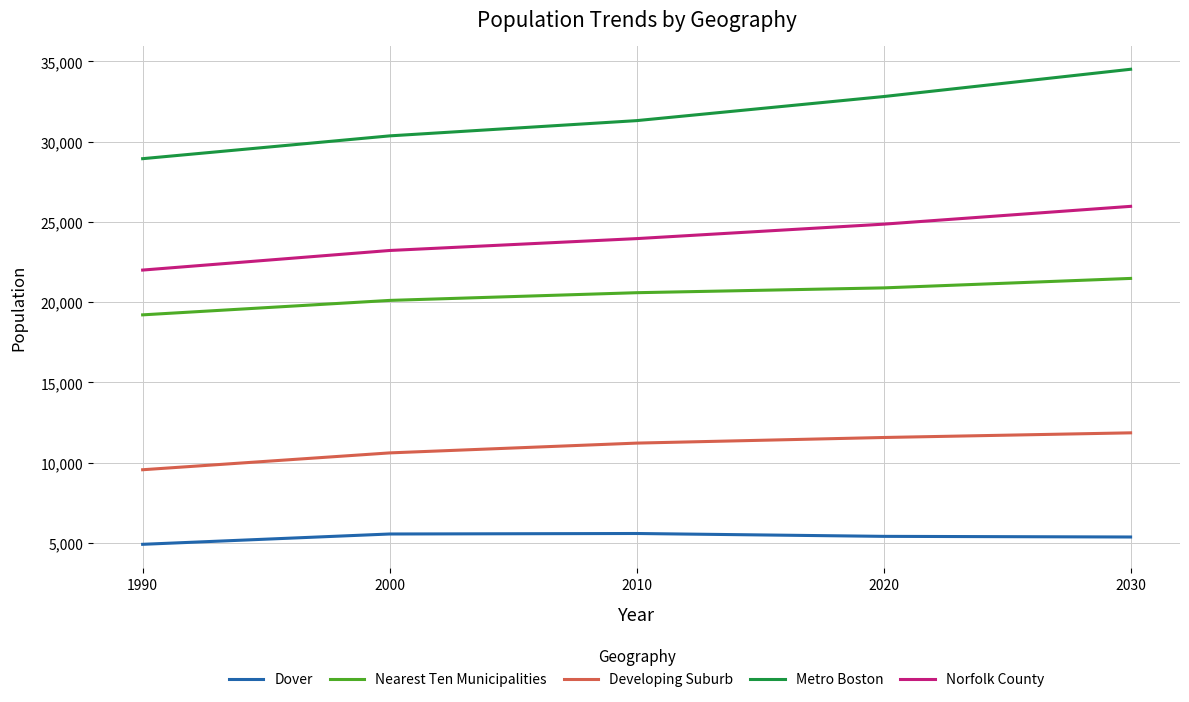

What is the difference between the maximum and minimum values in the Metro Boston series?

5570